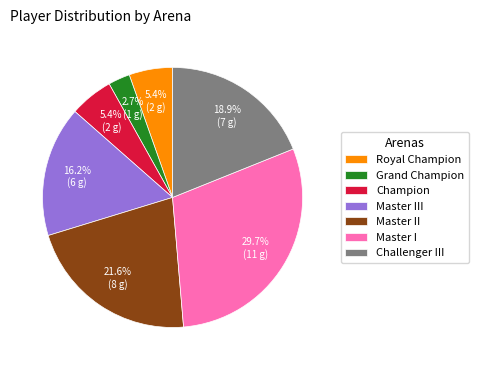

Is there any slice that represents more than half of the pie?

No